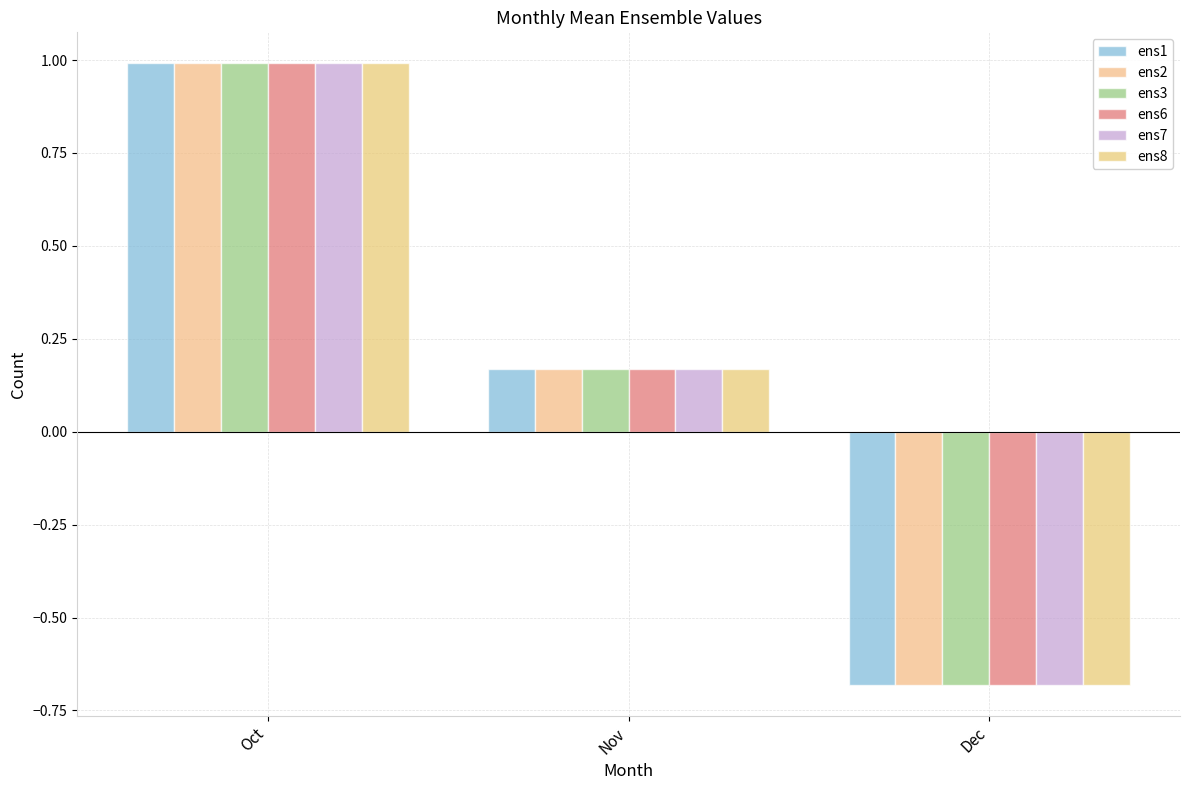

What is the minimum value for ens8?

-0.7